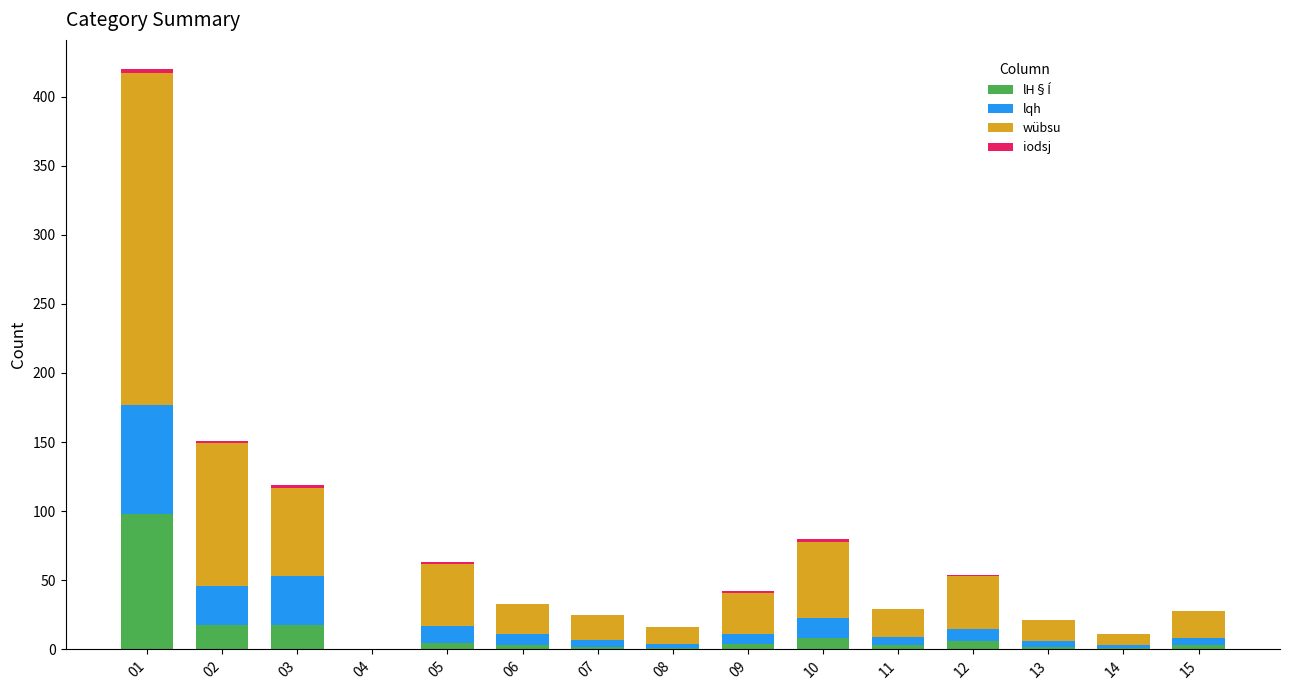

What is the highest value of the lH§Í series?

98